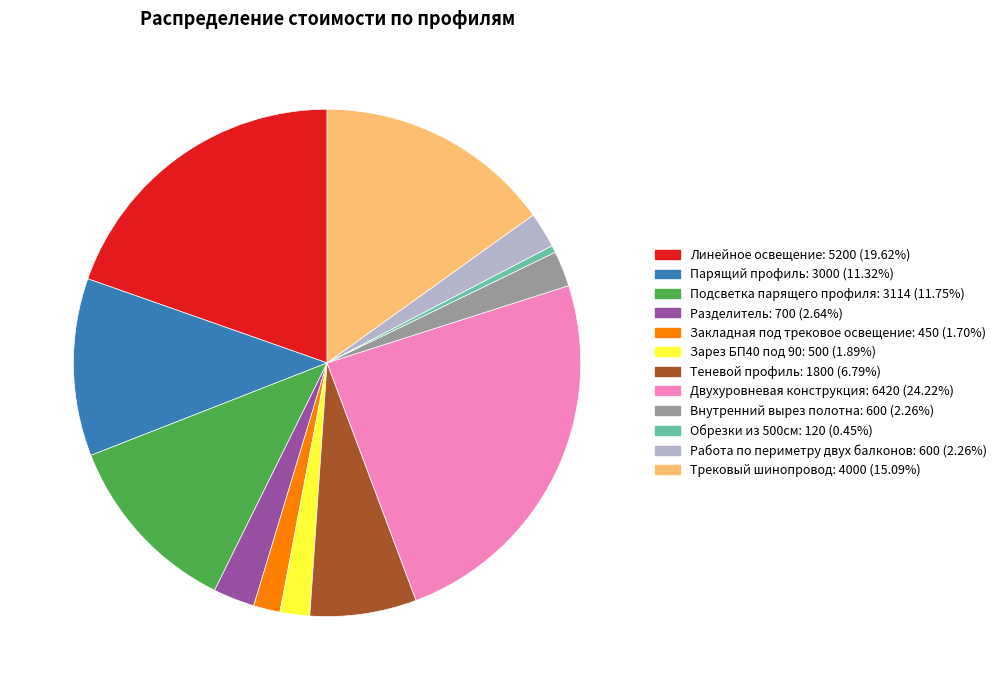

Is there a majority slice in this chart?

No